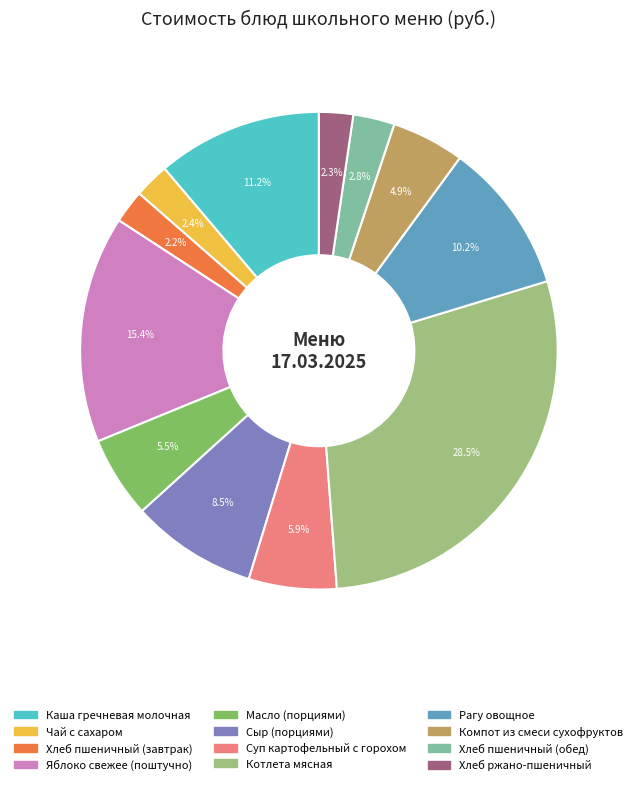

What is the largest slice in the pie chart?

Котлета мясная